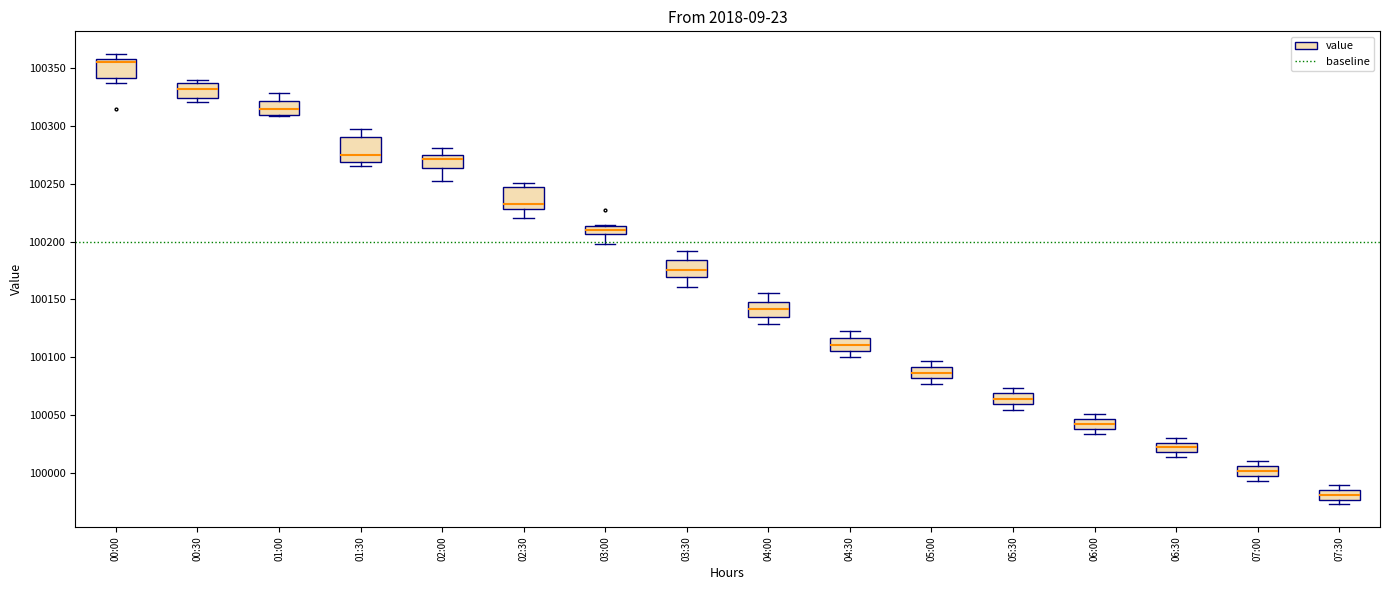

Which box has the lowest median line?

07:30